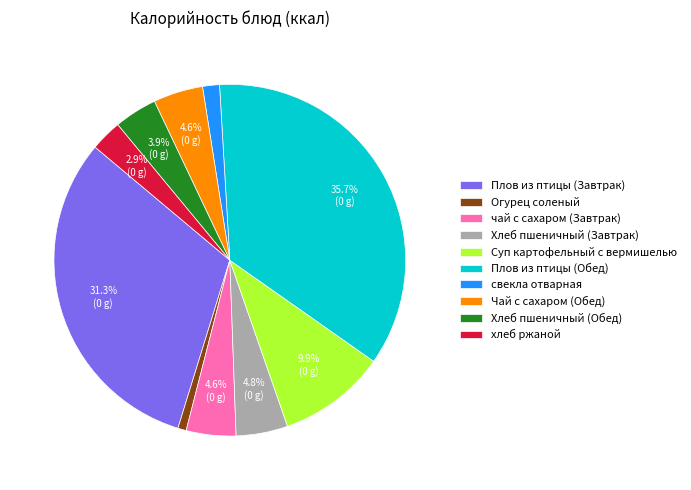

Which slice is the smallest?

Огурец соленый